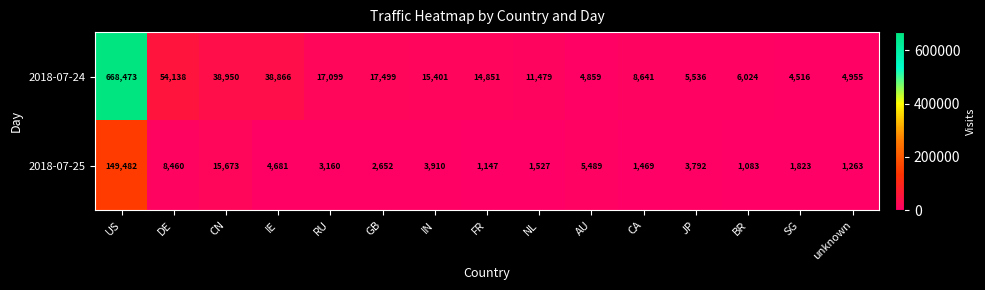

What is the difference between the 2018-07-24 values at NL and FR?

3372